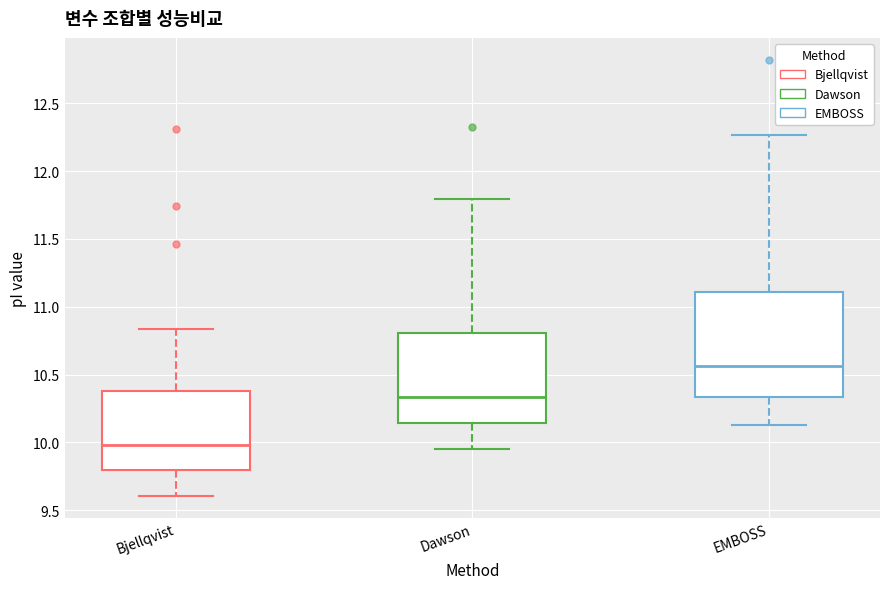

Reading left to right, read every box against the y-axis: the position of its median line, the range the box covers, and the ends of its whiskers. The values are not printed on the chart, so give them approximately, as read against the axis.

Bjellqvist: median 10.00, box 9.80 to 10.40, whiskers 9.60 to 10.85
Dawson: median 10.35, box 10.15 to 10.80, whiskers 9.95 to 11.80
EMBOSS: median 10.55, box 10.35 to 11.10, whiskers 10.15 to 12.25